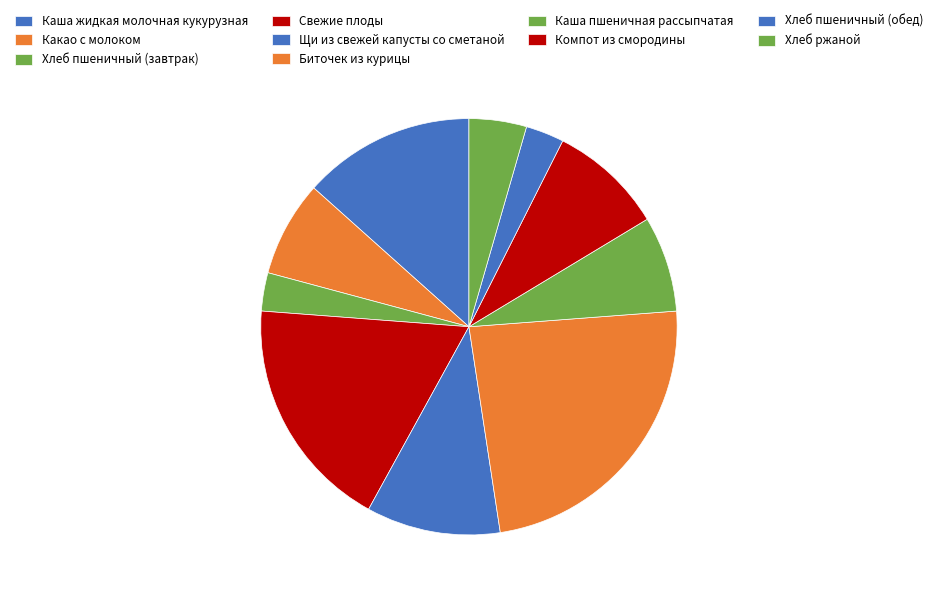

Rank the categories by value from lowest to highest.

Хлеб пшеничный (завтрак), Хлеб пшеничный (обед), Хлеб ржаной, Какао с молоком, Каша пшеничная рассыпчатая, Компот из смородины, Щи из свежей капусты со сметаной, Каша жидкая молочная кукурузная, Свежие плоды, Биточек из курицы